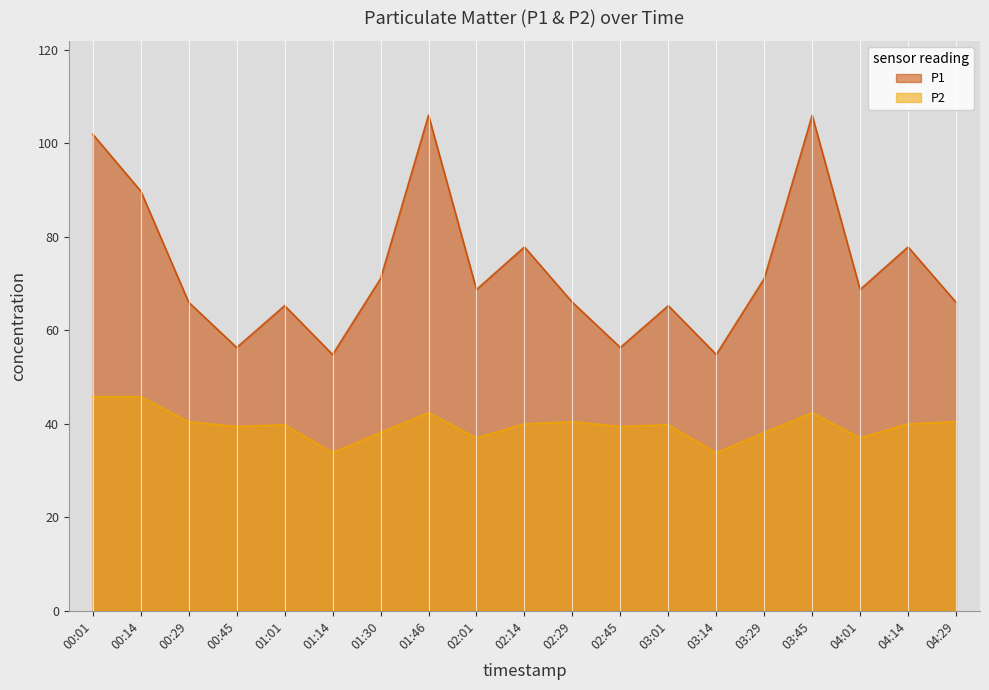

How many values in the P1 series exceed 68?

10